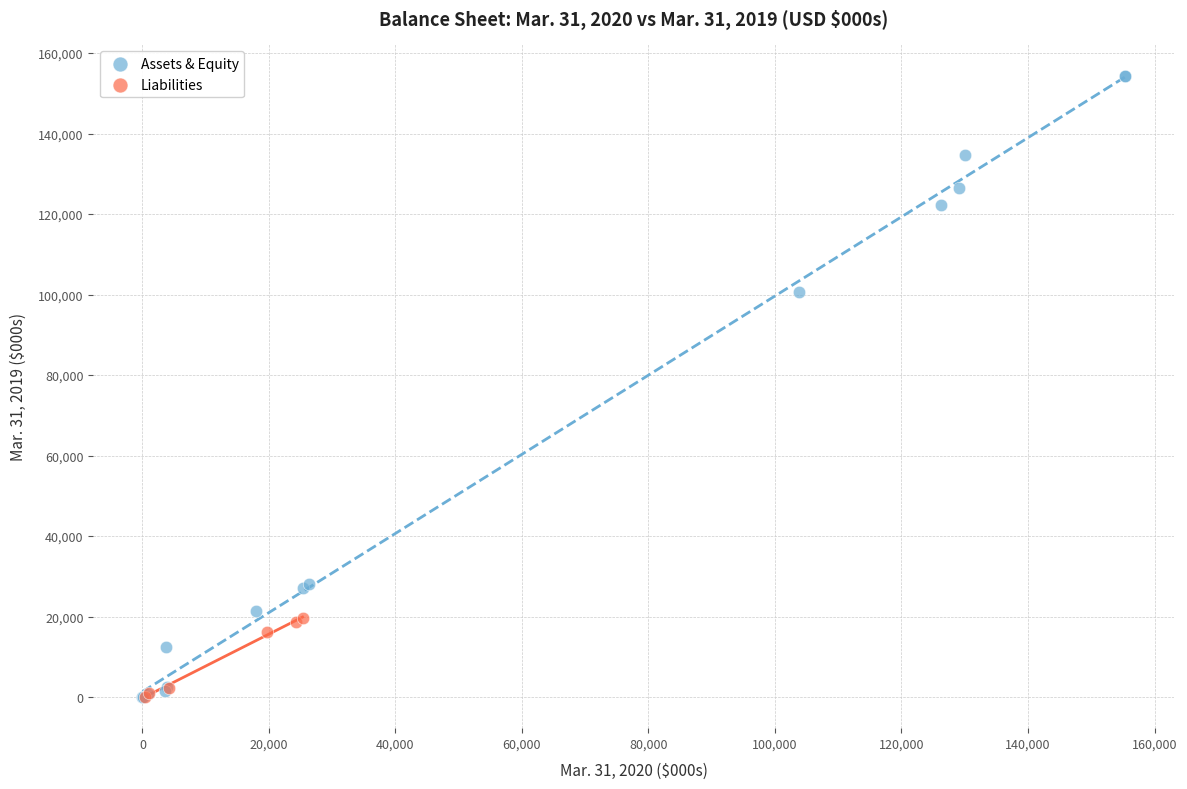

Which series has the widest spread of Y values?

Assets & Equity